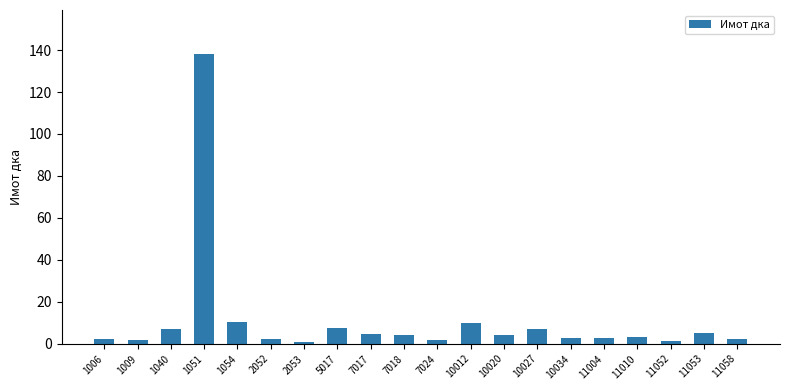

What is the average value?

10.9